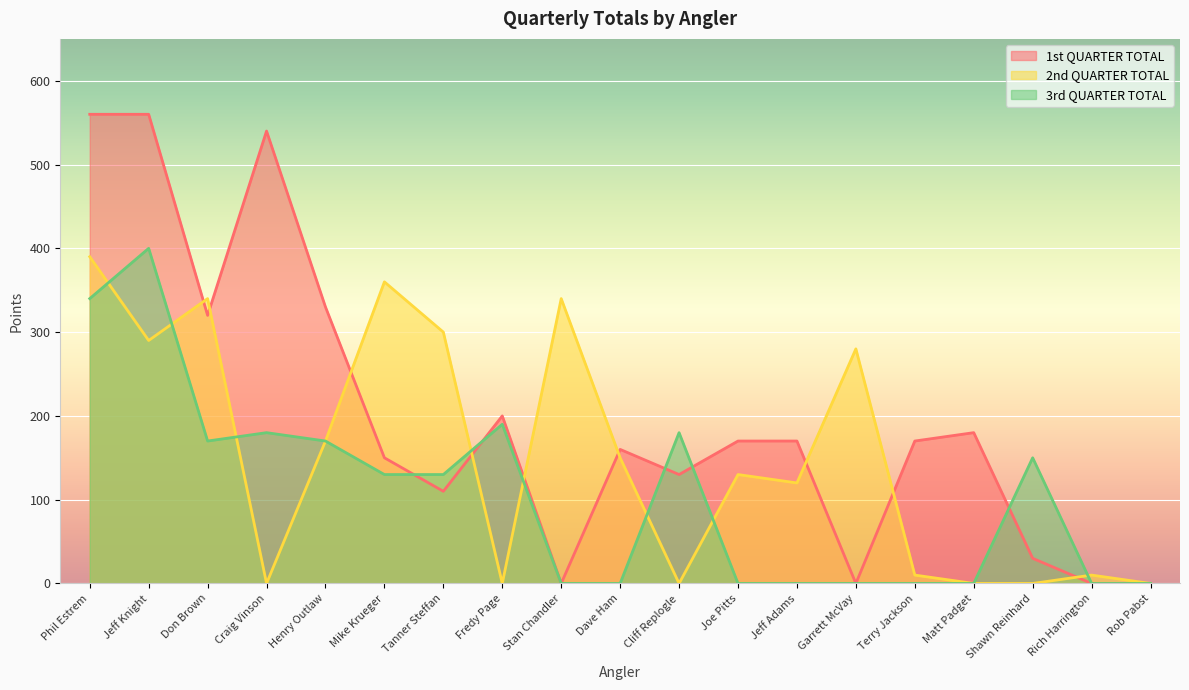

Which label corresponds to the largest value in the chart?

Phil Estrem